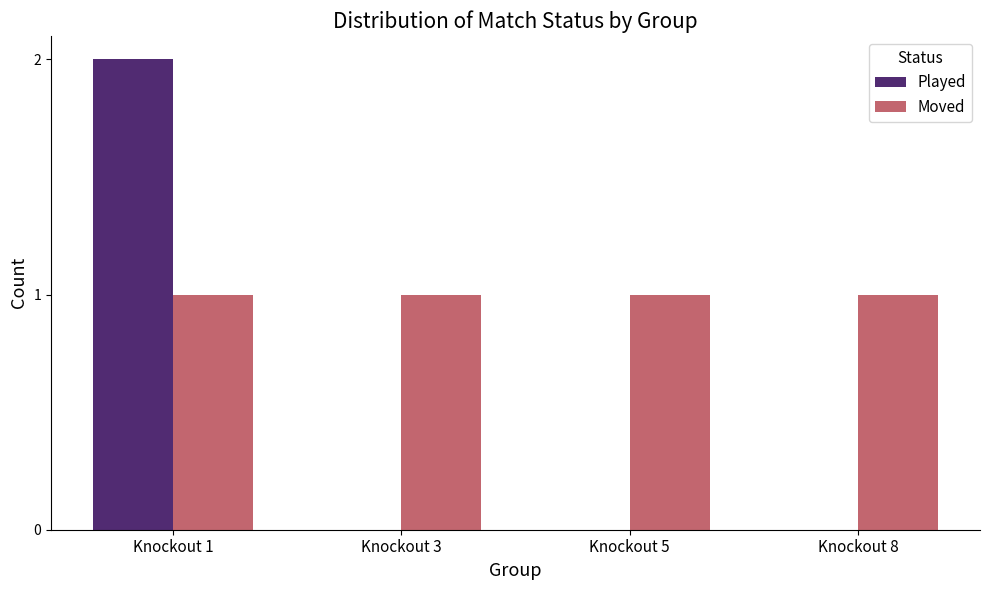

How many categories are shown in the chart?

4